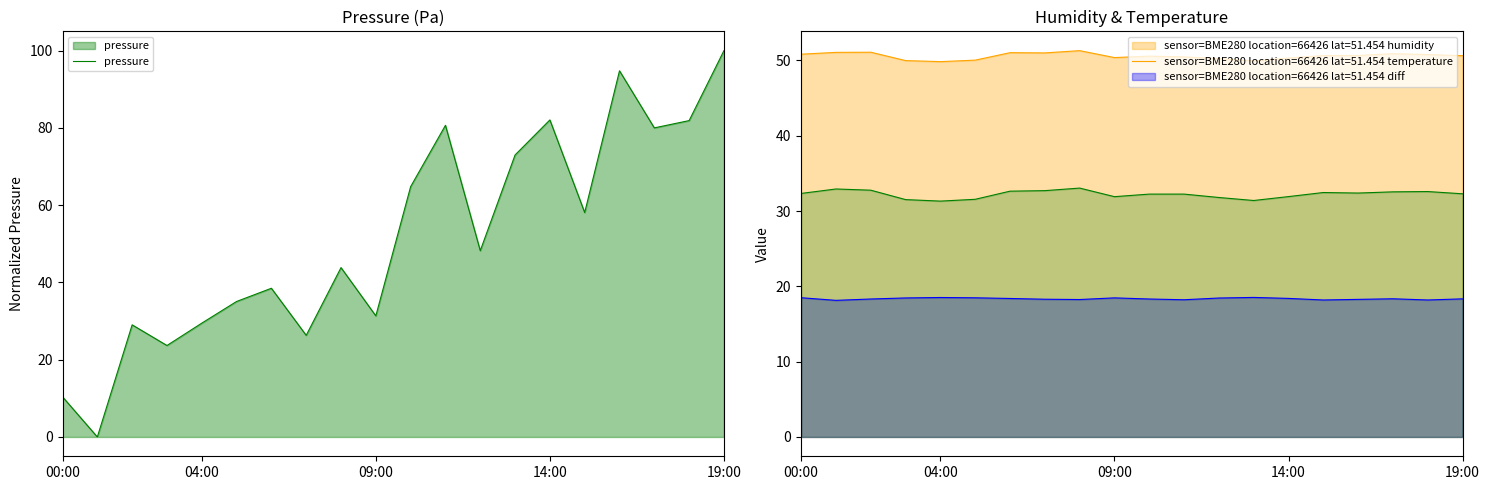

Which category has the highest value in the pressure series?

19:00